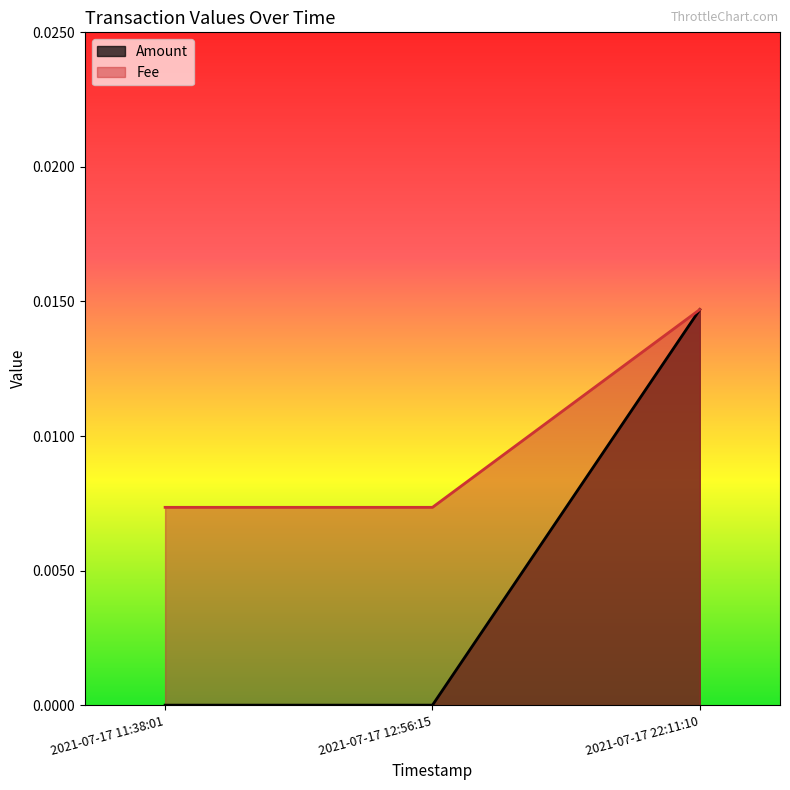

Which series has the widest spread of values?

Amount